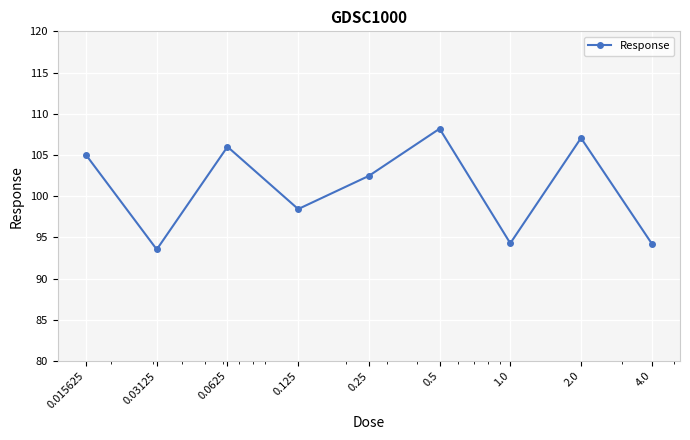

What is the value of the 9th point from the left?

94.2